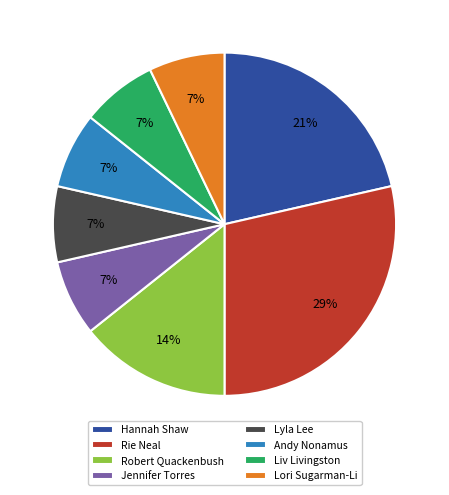

To the nearest percent, what is the average slice percentage?

12%